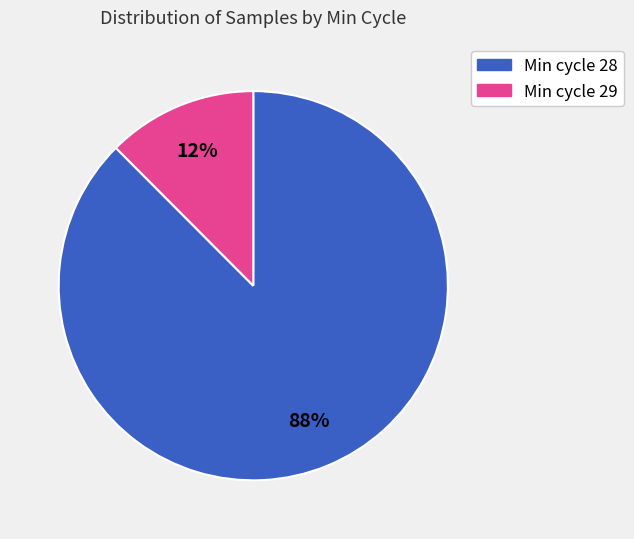

Is there any slice that represents more than half of the pie?

Yes